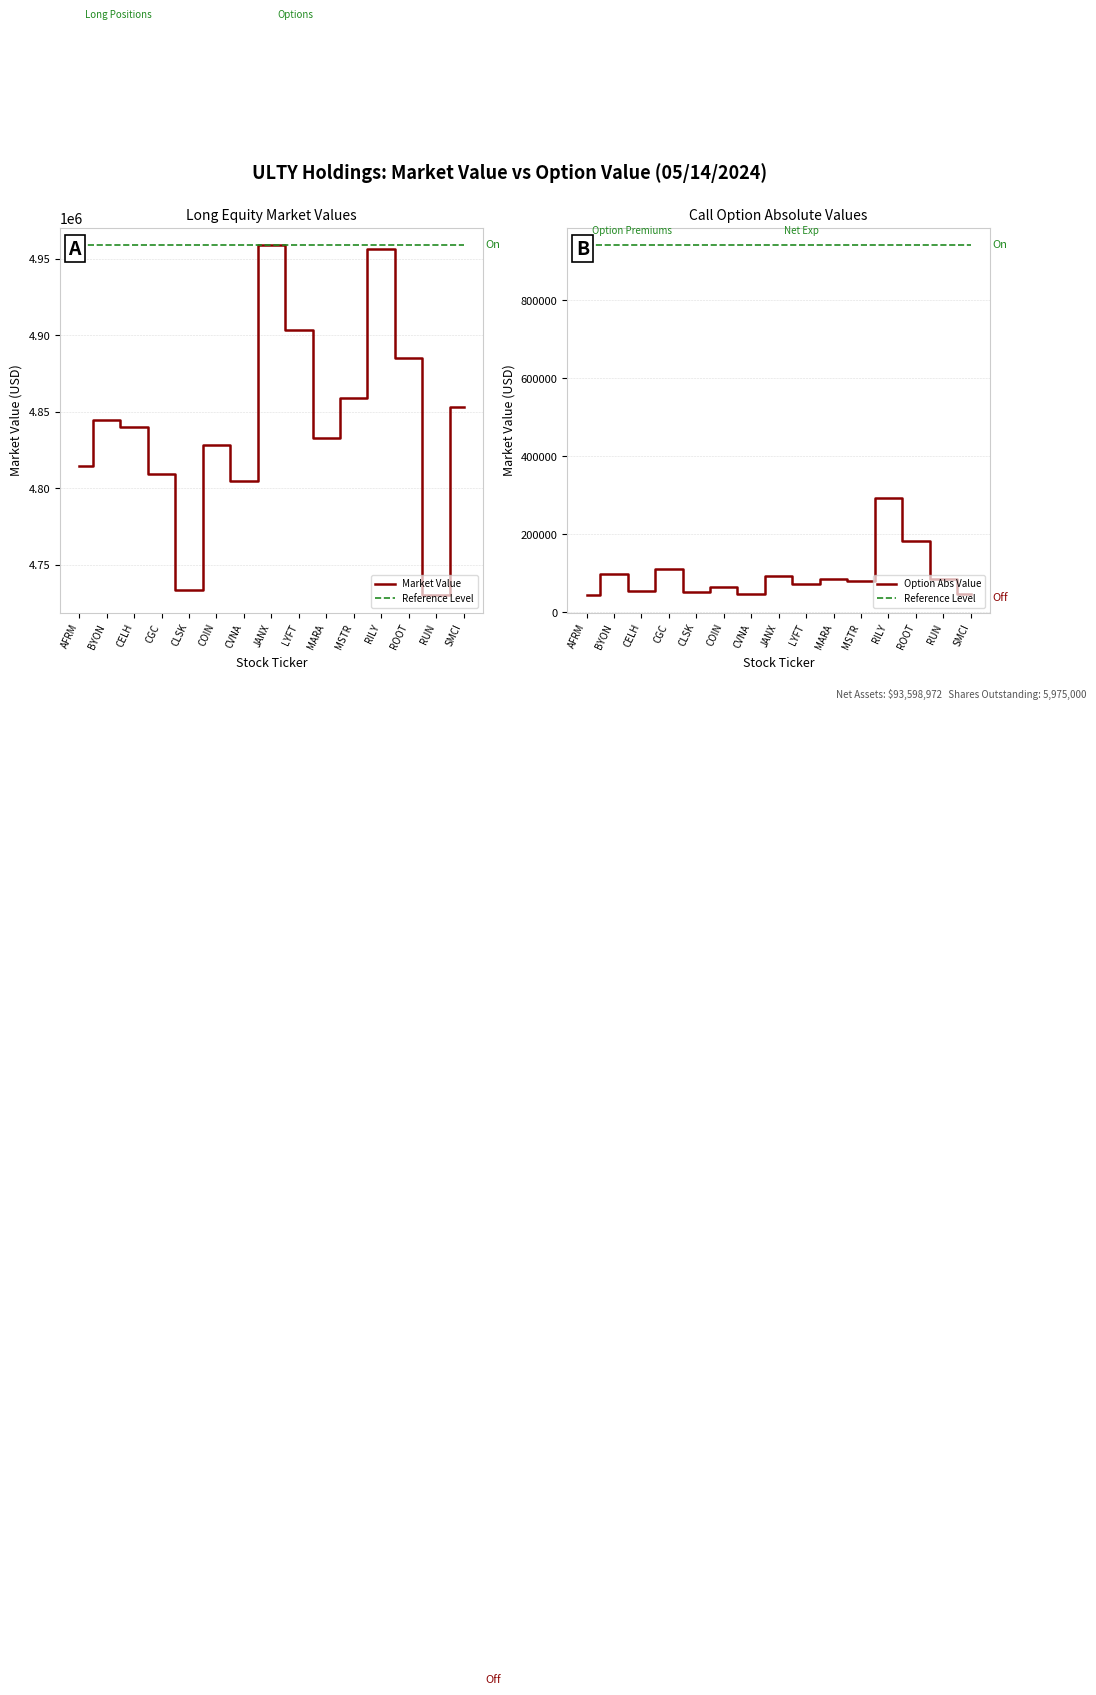

Reading left to right, list all the values displayed in this chart.

Market Value: 4814304.0	4844592.0	4839822.0	4809126.0	4733420.0	4828142.0	4804590.0	4959008.0	4903668.0	4832800.0	4859244.0	4956666.0	4884920.0	4730112.0	4853112.0
Reference Level: 941690.0	941690.0	941690.0	941690.0	941690.0	941690.0	941690.0	941690.0	941690.0	941690.0	941690.0	941690.0	941690.0	941690.0	941690.0
Option Abs Value: 44368.0	97920.0	55341.0	110230.5	53270.0	64977.0	46237.5	92820.0	71775.0	85400.0	81412.5	294027.5	182030.0	86226.0	46500.0